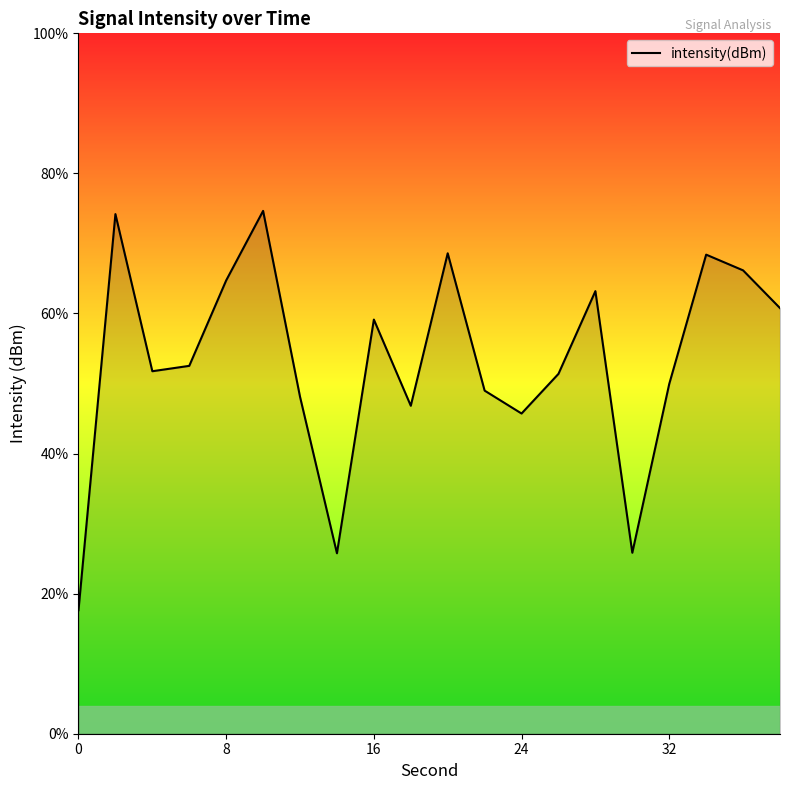

How many data points are less than -111?

11